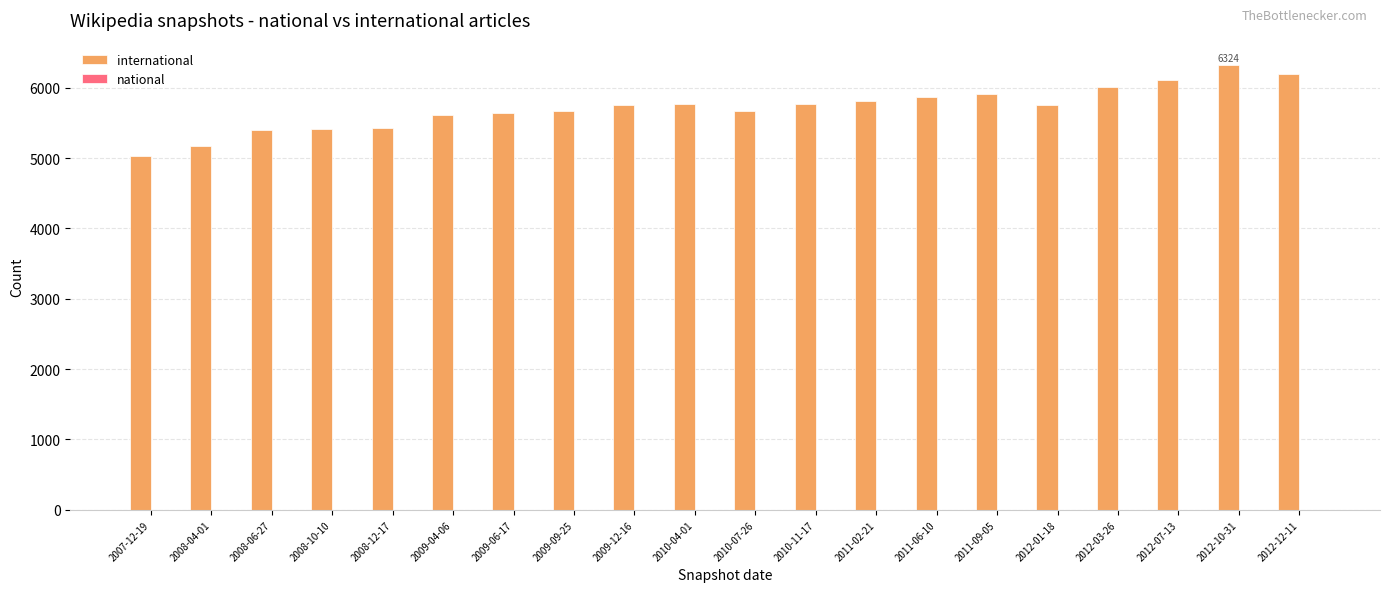

What is the greatest value displayed?

6324